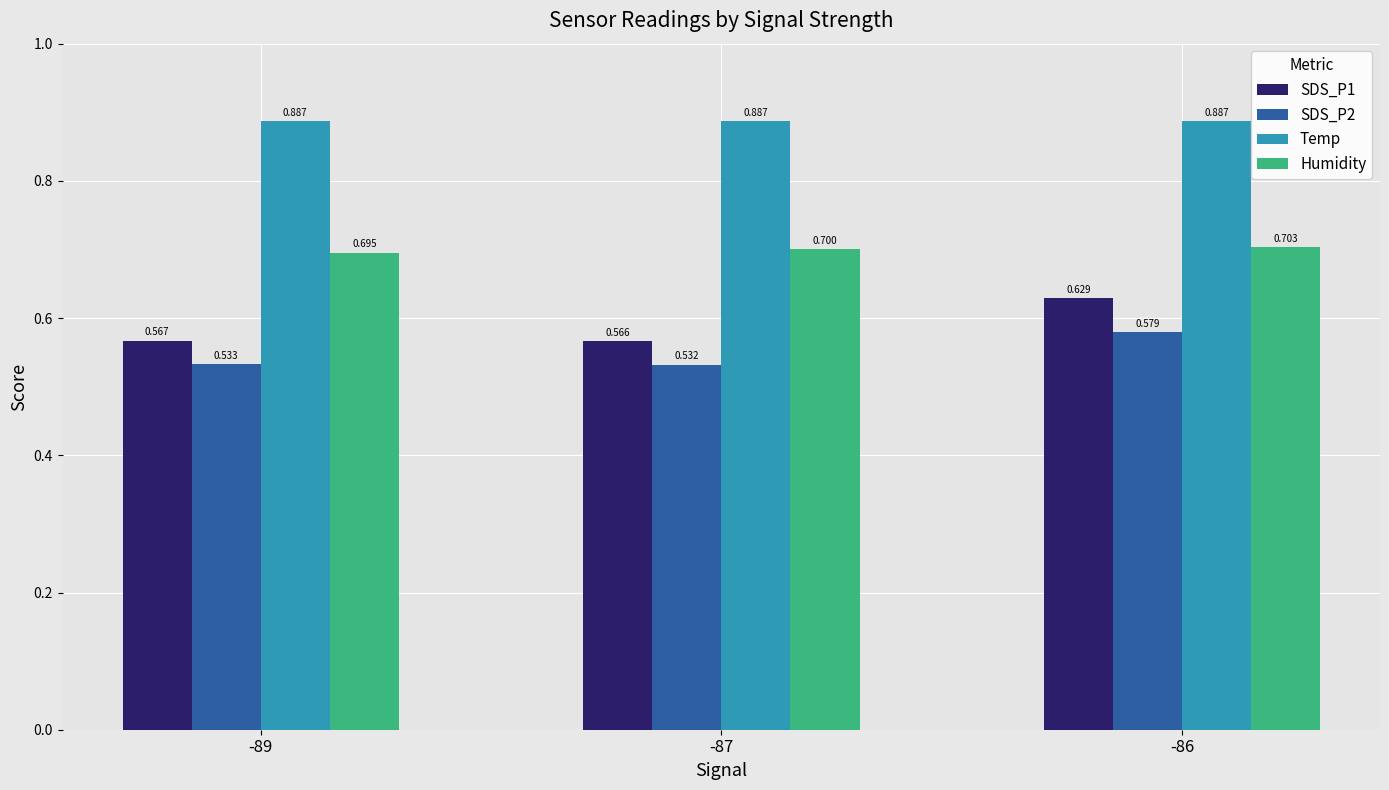

List the labels in order of Humidity value, smallest first.

-89, -87, -86